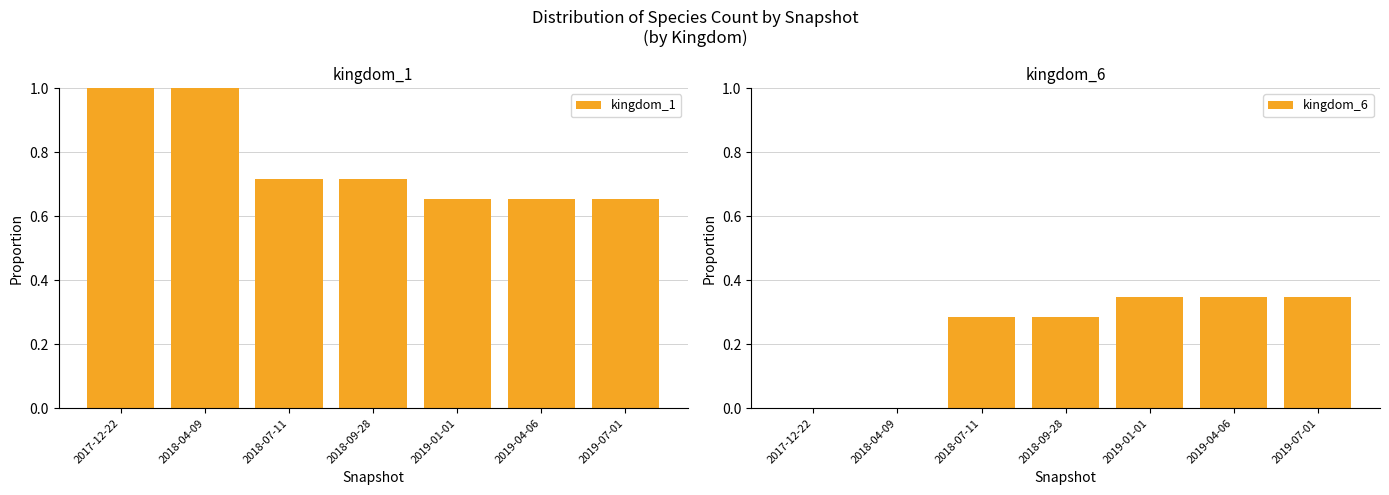

True or false: kingdom_6 has a value of 0.2 at 2018-07-11.

False